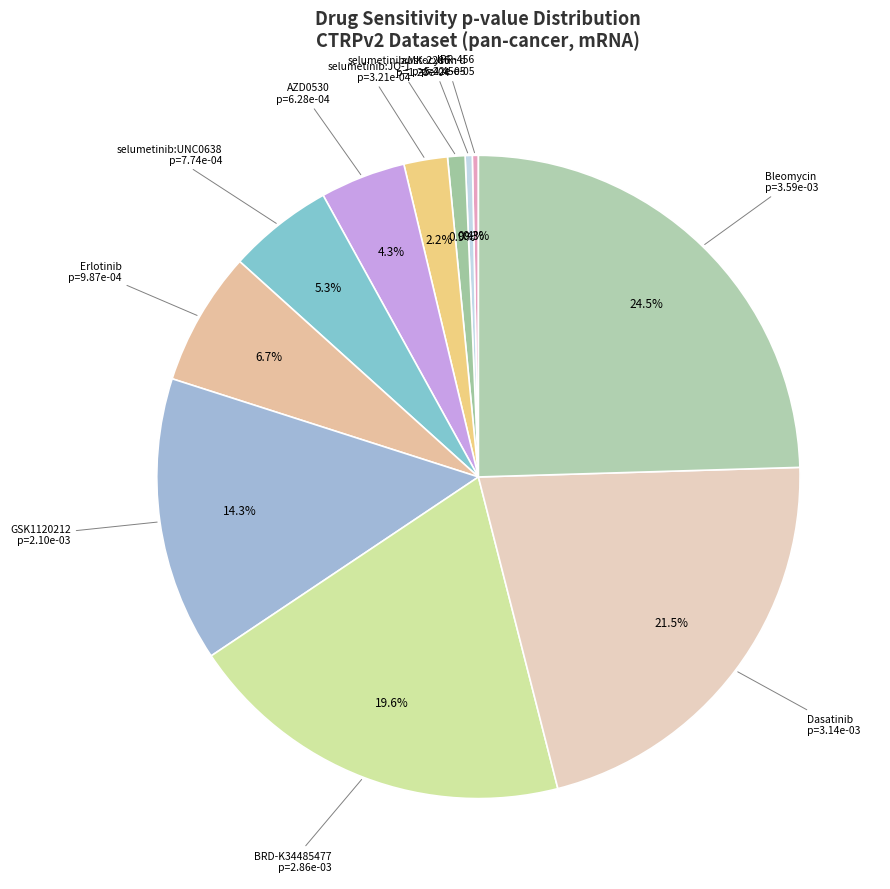

To the nearest percent, what is the difference between the largest and smallest slice percentages?

24%